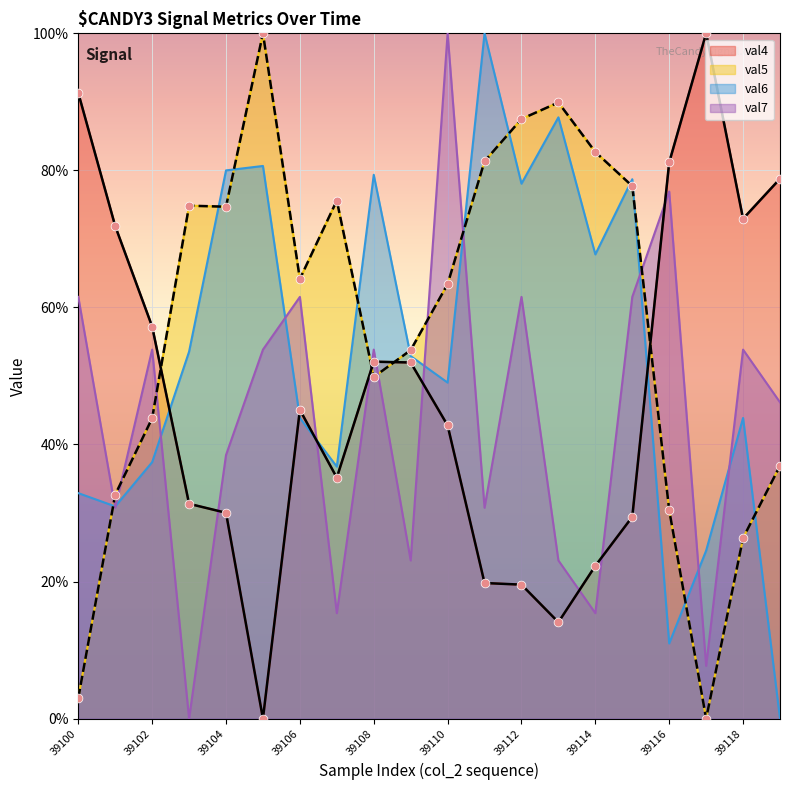

Which series has the widest spread of Y values?

col_4 (val4)